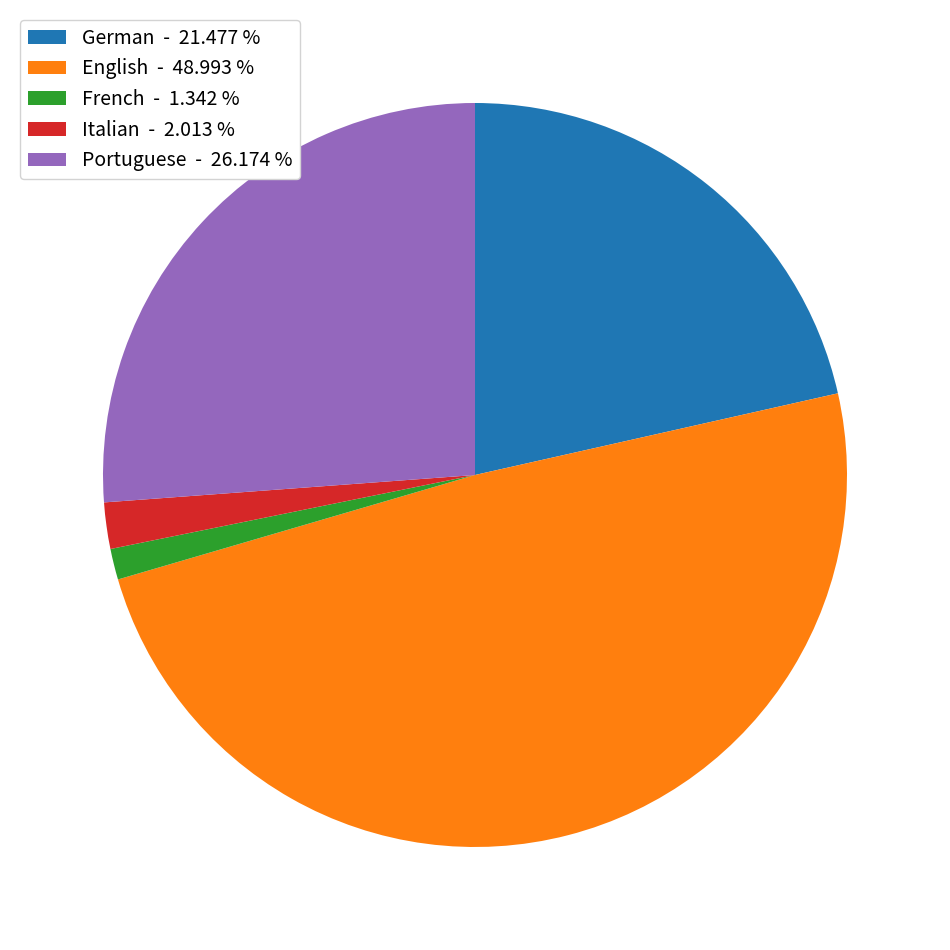

Is there a majority slice in this chart?

No